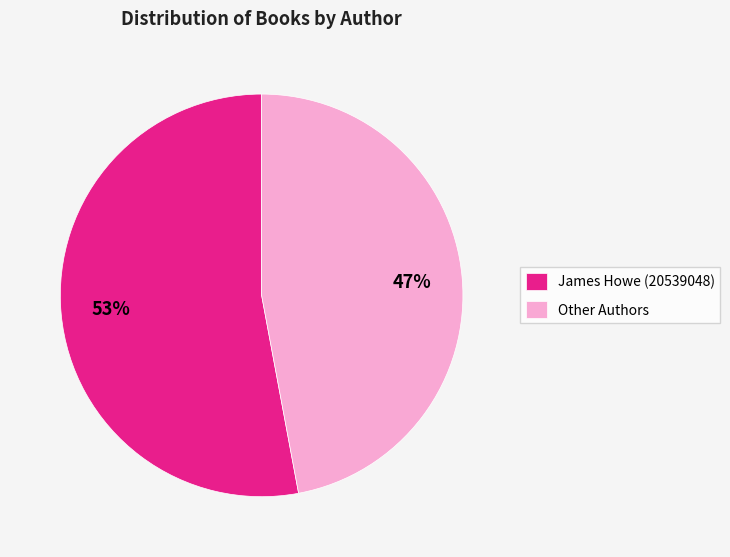

Is there any slice that represents more than half of the pie?

Yes